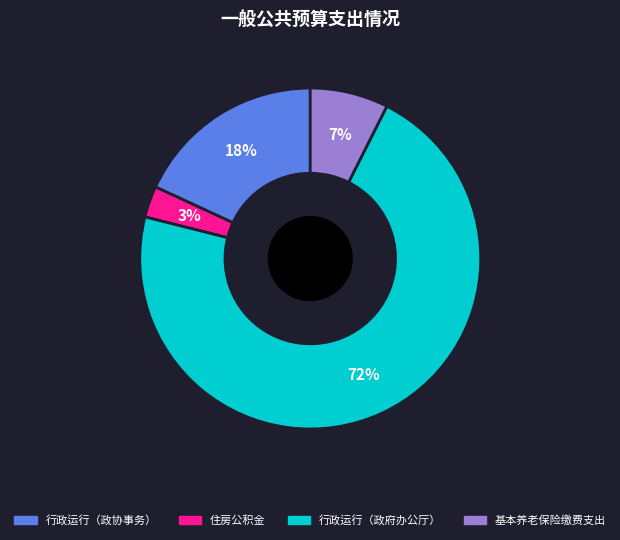

Does any single category account for the majority?

Yes